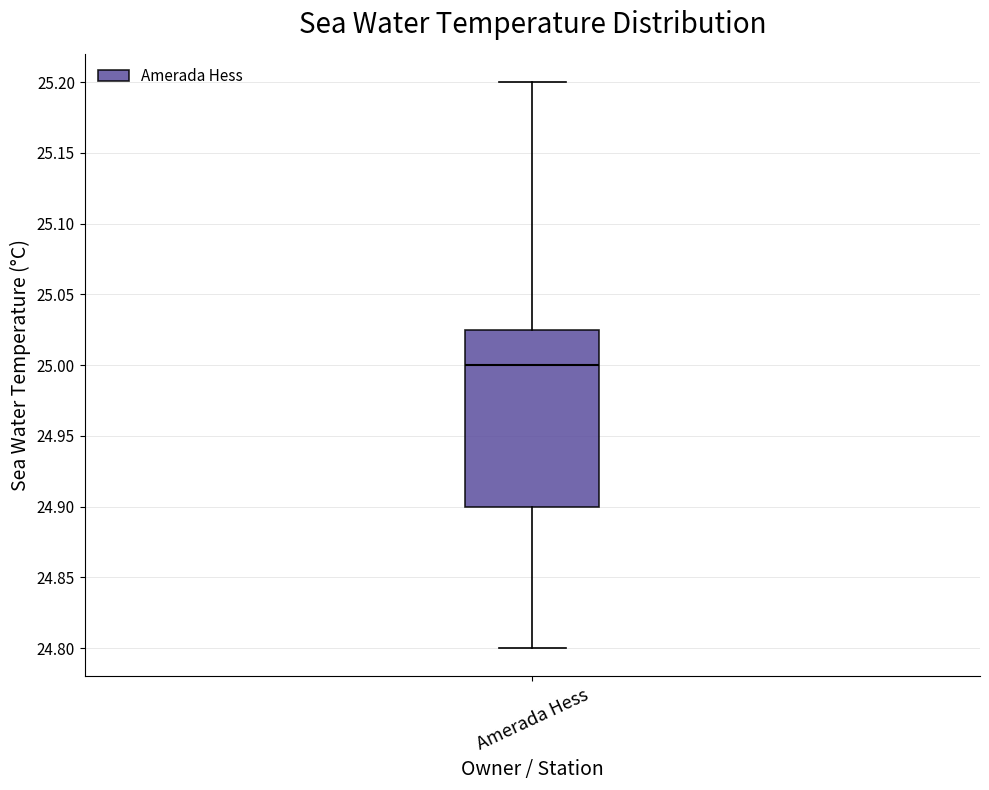

Read this box plot against the y-axis: the position of the median line, the range covered by the box, and the ends of both whiskers. The values are not printed on the chart, so give them approximately, as read against the axis.

median 25.000, box 24.900 to 25.025, whiskers 24.800 to 25.200